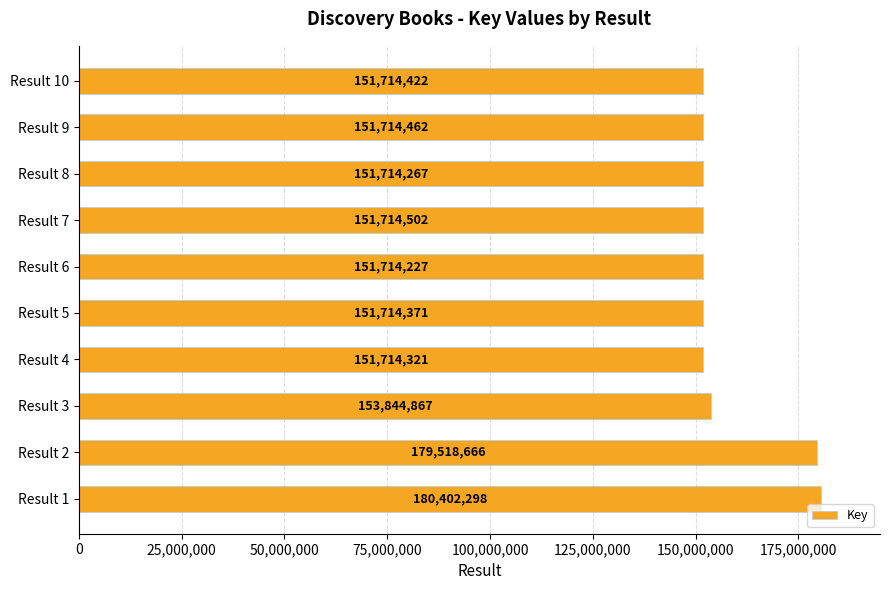

Reading bottom to top, list all the values displayed in this chart.

180402298	179518666	153844867	151714321	151714371	151714227	151714502	151714267	151714462	151714422